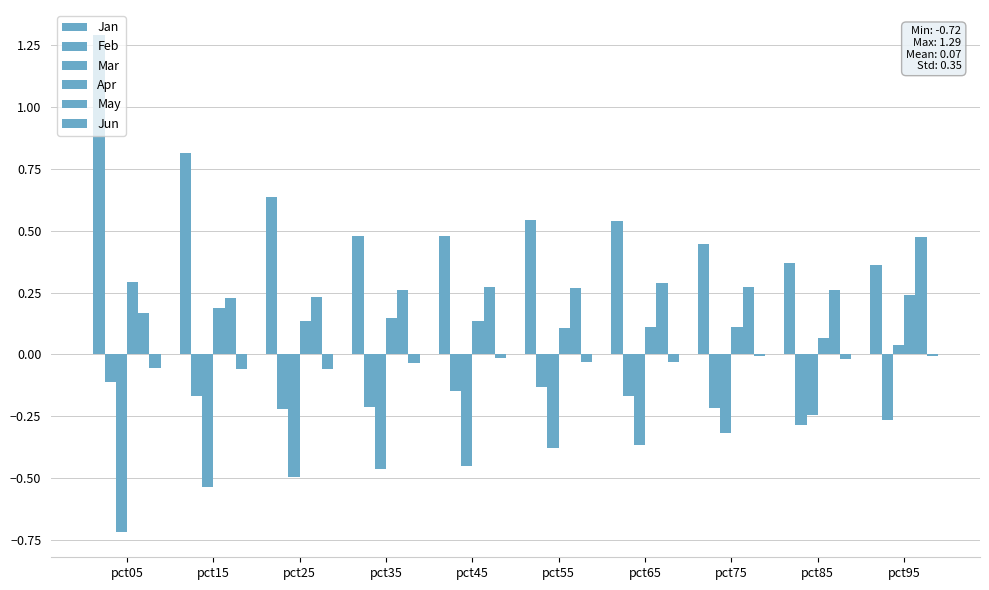

How many values in Mar are above zero?

1